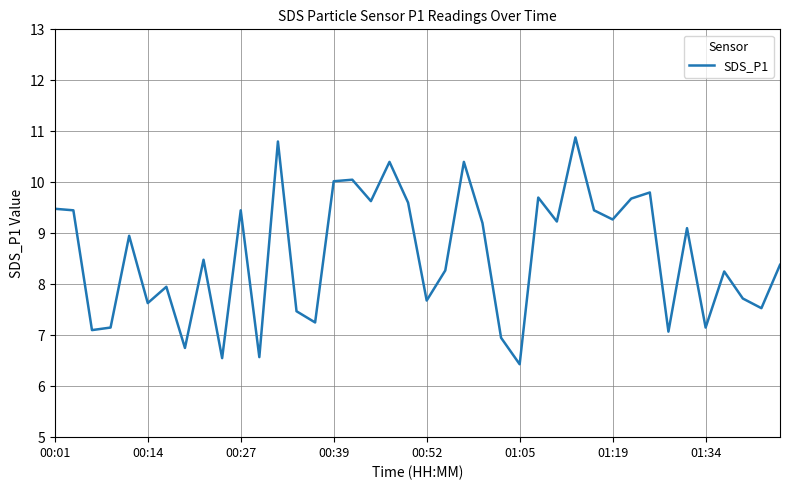

What is the maximum value shown in the chart?

10.9